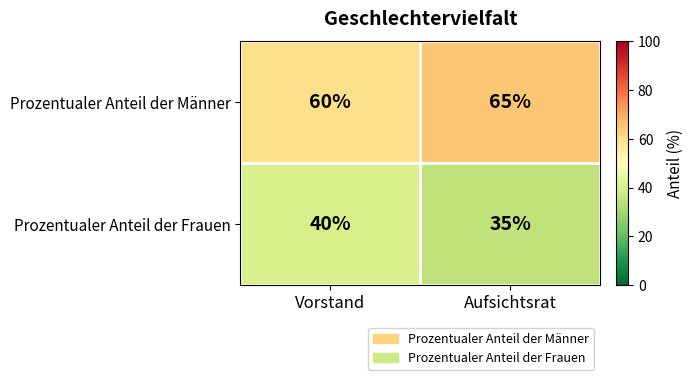

At how many categories does at least one series exceed 52?

2